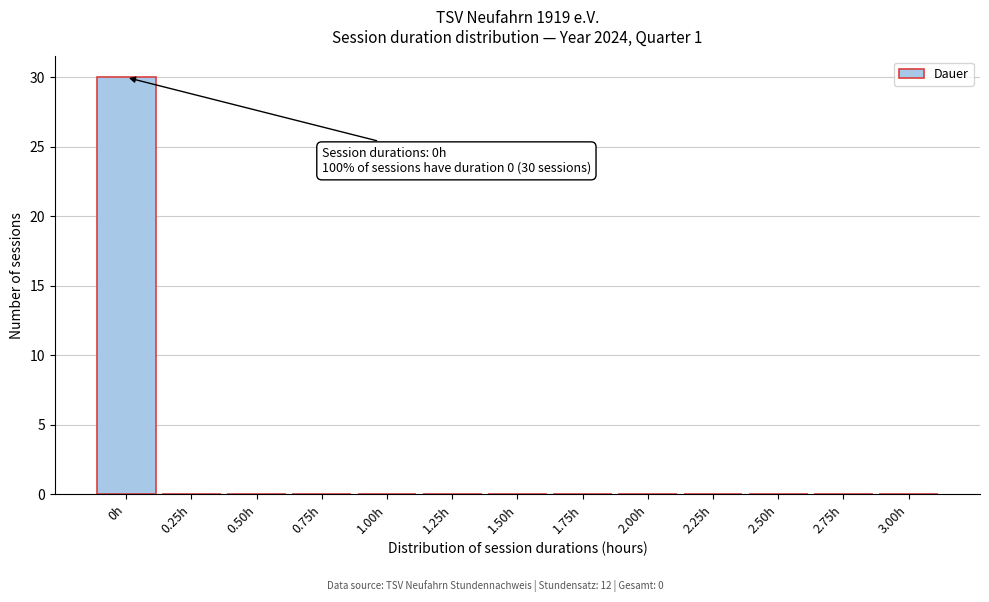

Reading right to left, extract all data points from this chart.

3.00h=0	2.75h=0	2.50h=0	2.25h=0	2.00h=0	1.75h=0	1.50h=0	1.25h=0	1.00h=0	0.75h=0	0.50h=0	0.25h=0	0h=30